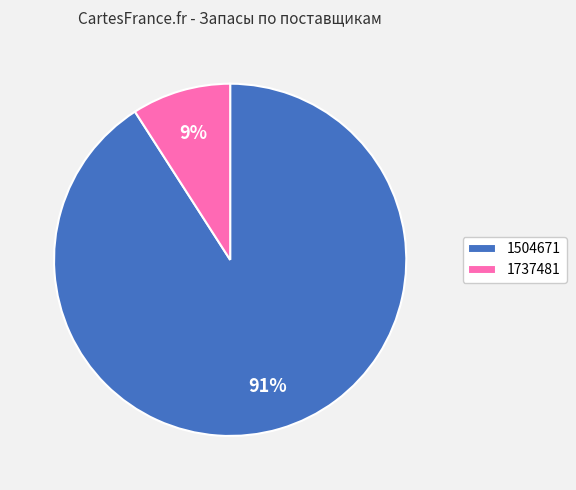

True or false: 1737481 accounts for 1% of the total.

False